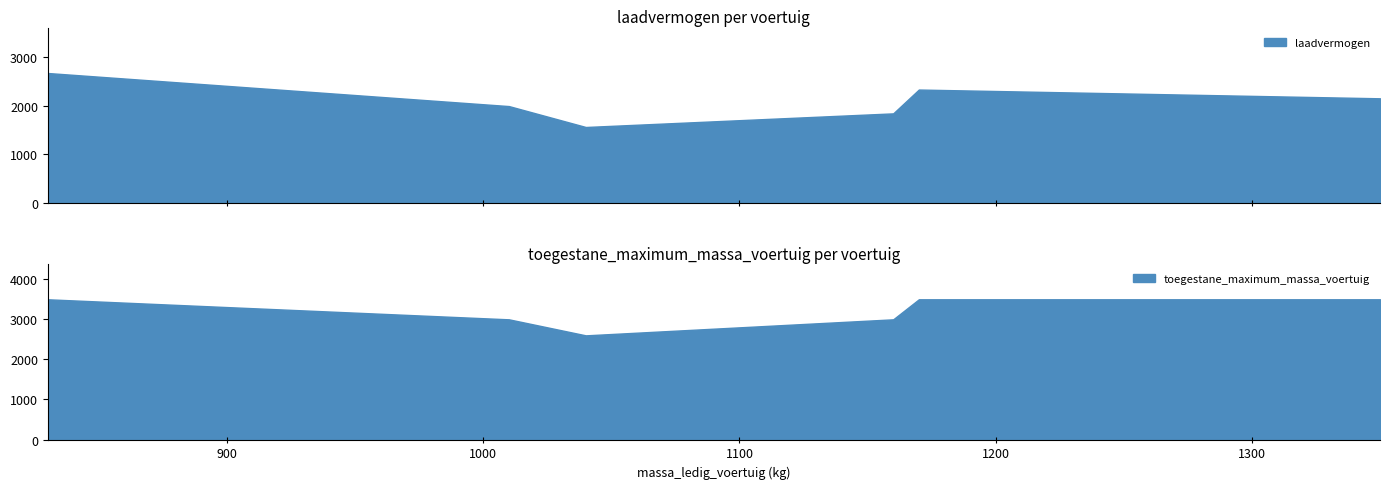

What is the minimum value for laadvermogen?

1560